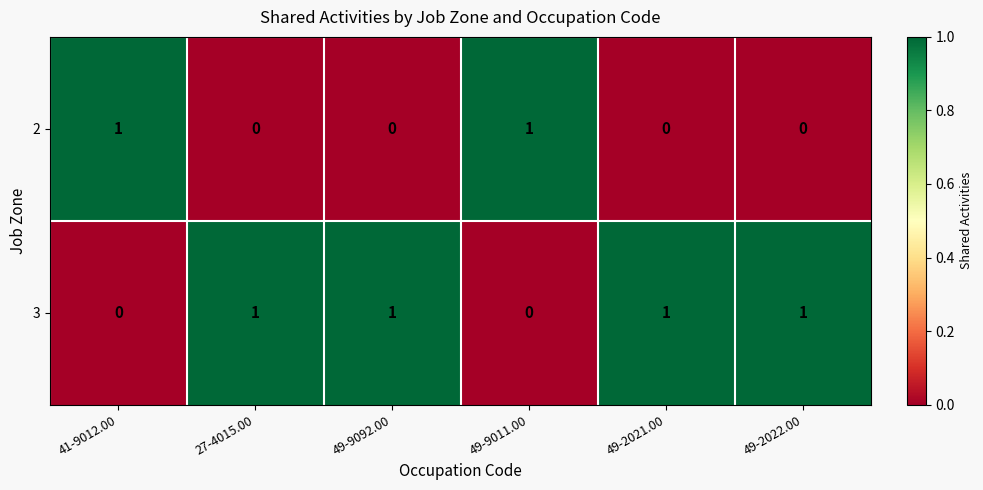

At how many categories does at least one series exceed 0?

6